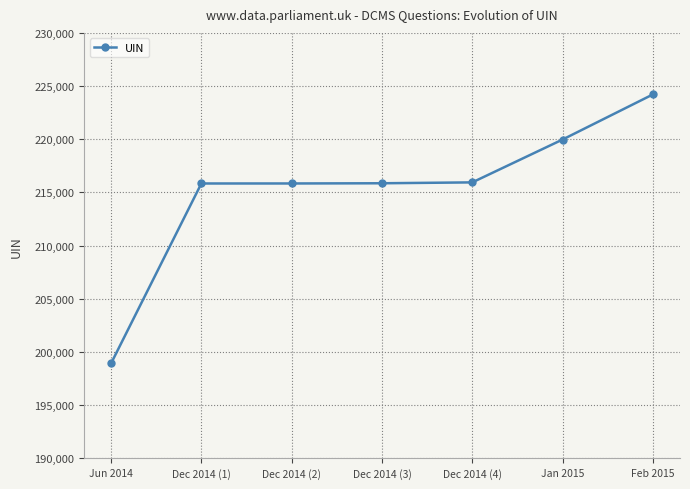

What value does the data have at Feb 2015, to the nearest 10?

224220